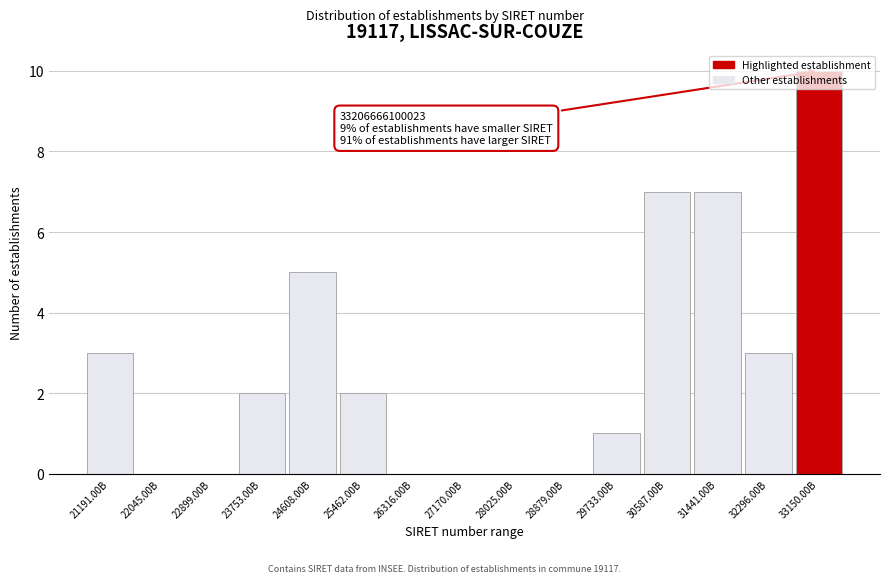

What is the maximum value shown in the chart?

10